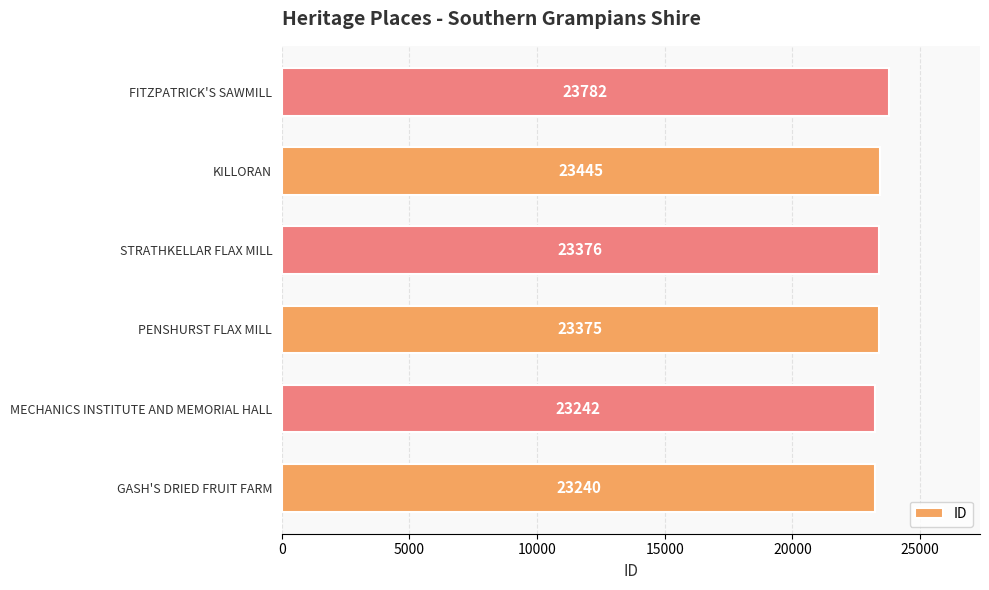

Reading bottom to top, transcribe all the data shown in this chart.

23240	23242	23375	23376	23445	23782